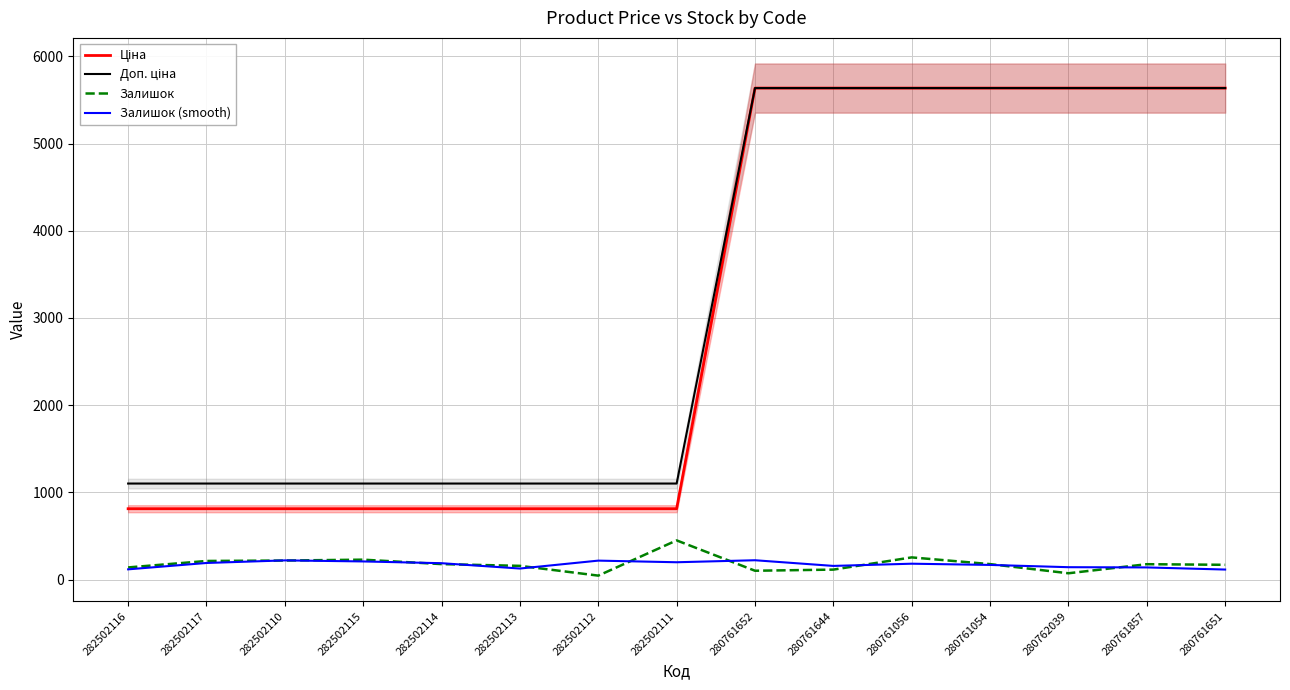

What is the difference between the second highest and second lowest values in the Доп. ціна series?

4534.2